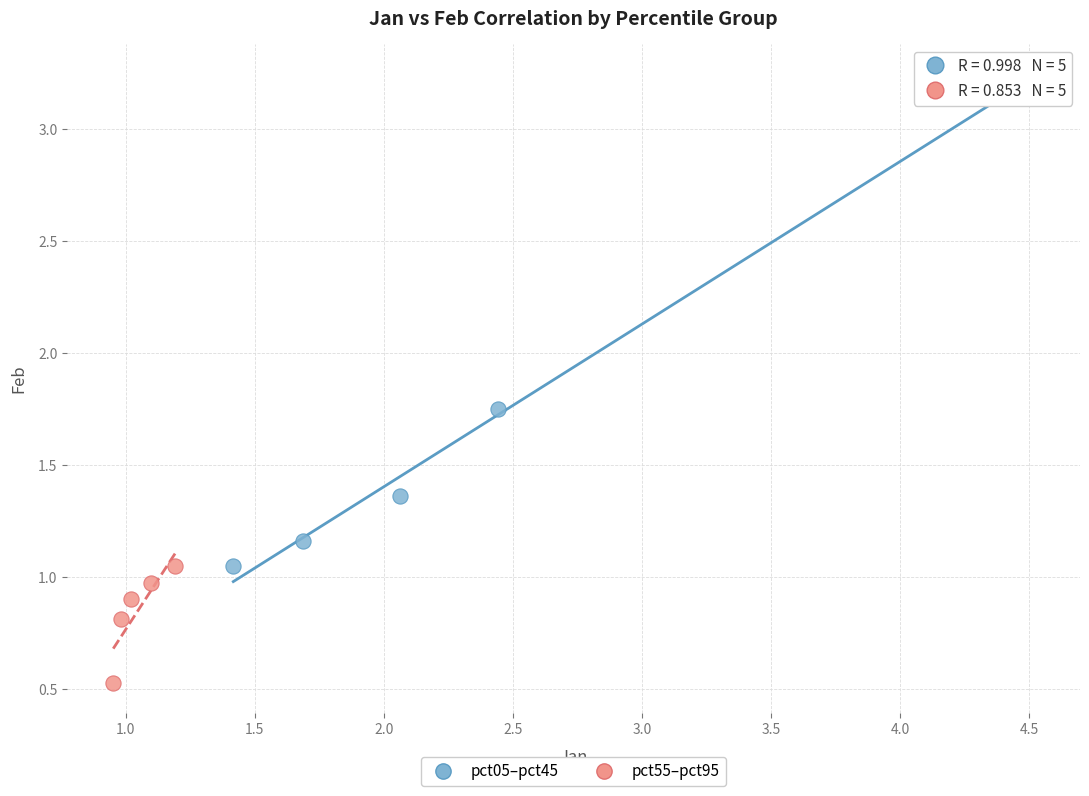

Which series contains the lowest Y value?

pct55–pct95